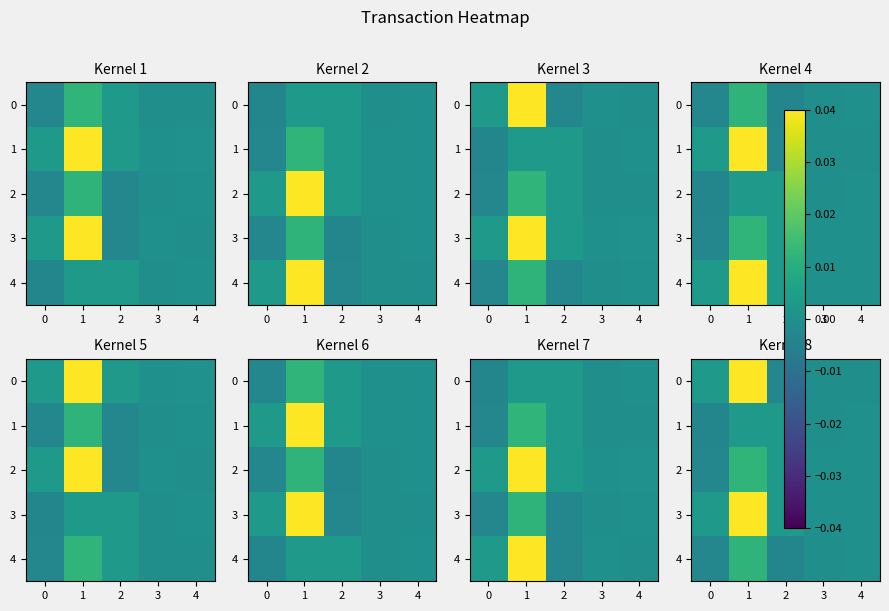

Which series has the largest total across all categories?

3